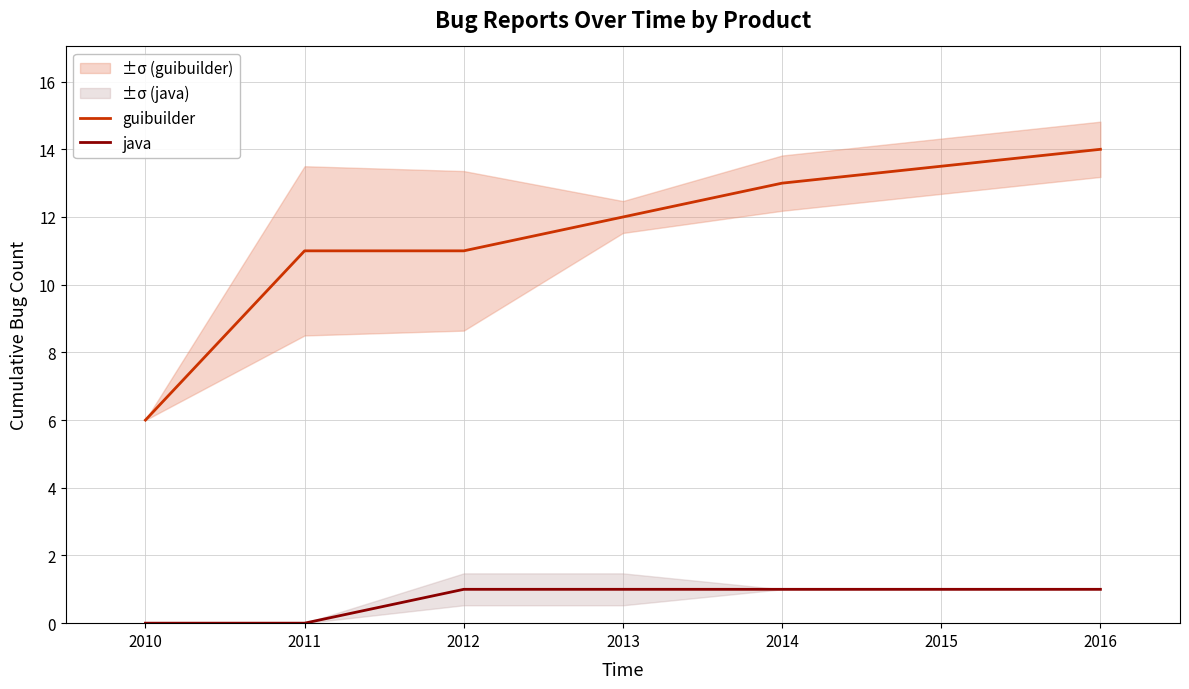

How many lines are shown in the chart?

2